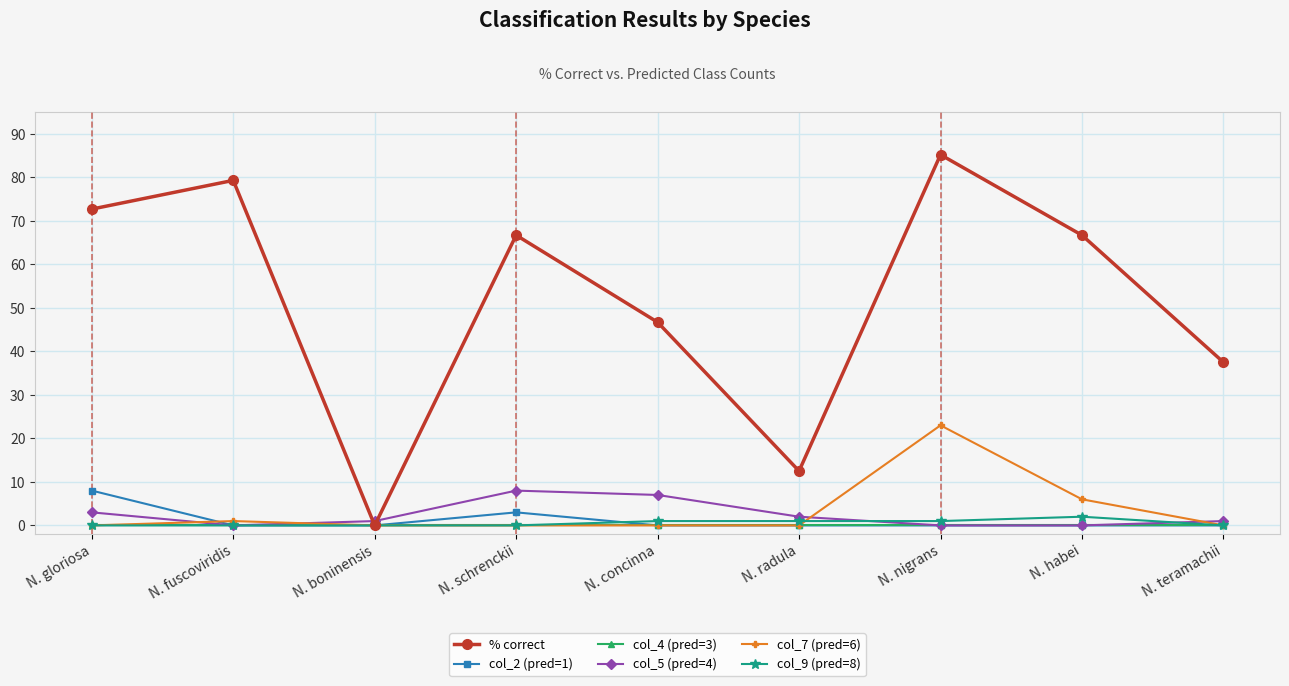

Does the chart have visible grid lines?

Yes